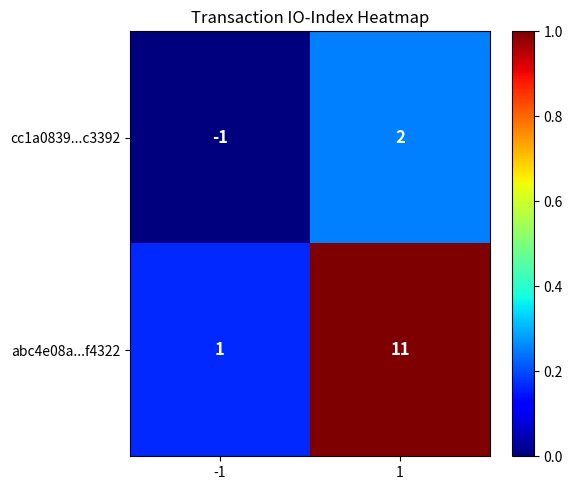

What is the difference between the maximum and minimum values in the abc4e08a...f4322 series?

10